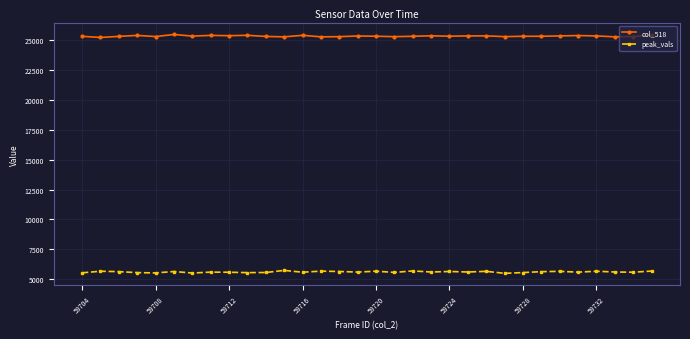

True or false: col_518 and peak_vals intersect in this chart.

False